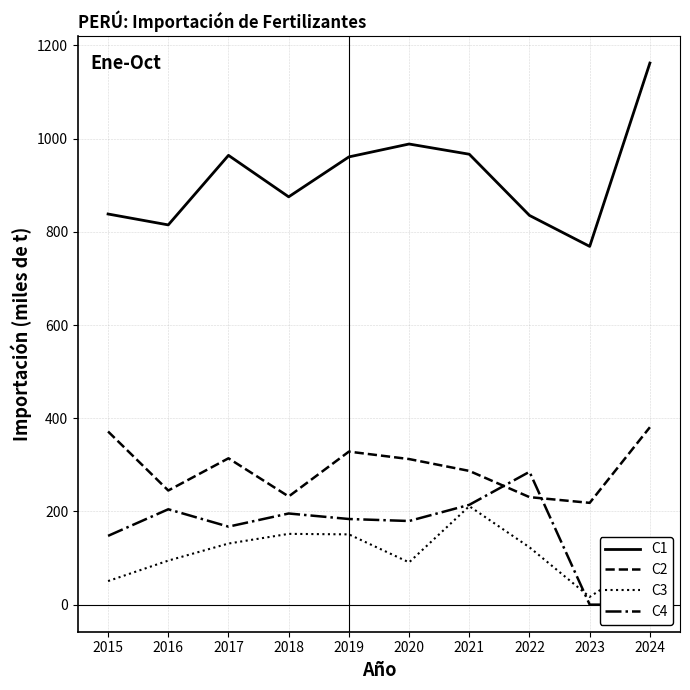

True or false: C3 has more than 1 points higher than both neighbors.

True